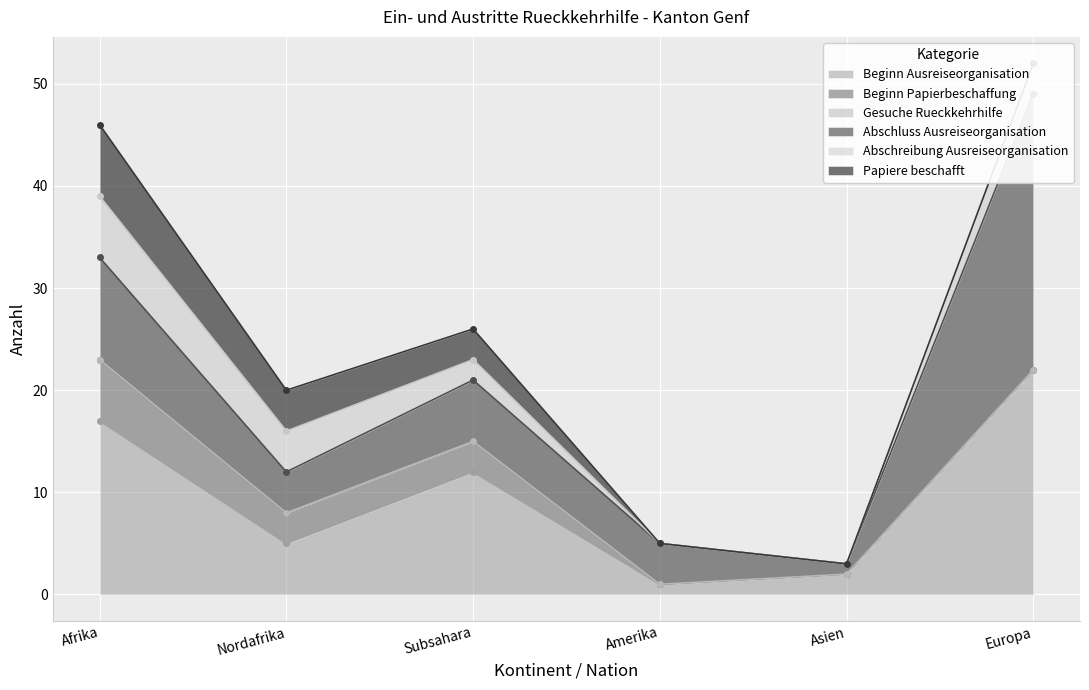

What is the difference between the maximum and second lowest values in the Abschreibung Ausreiseorganisation series?

6